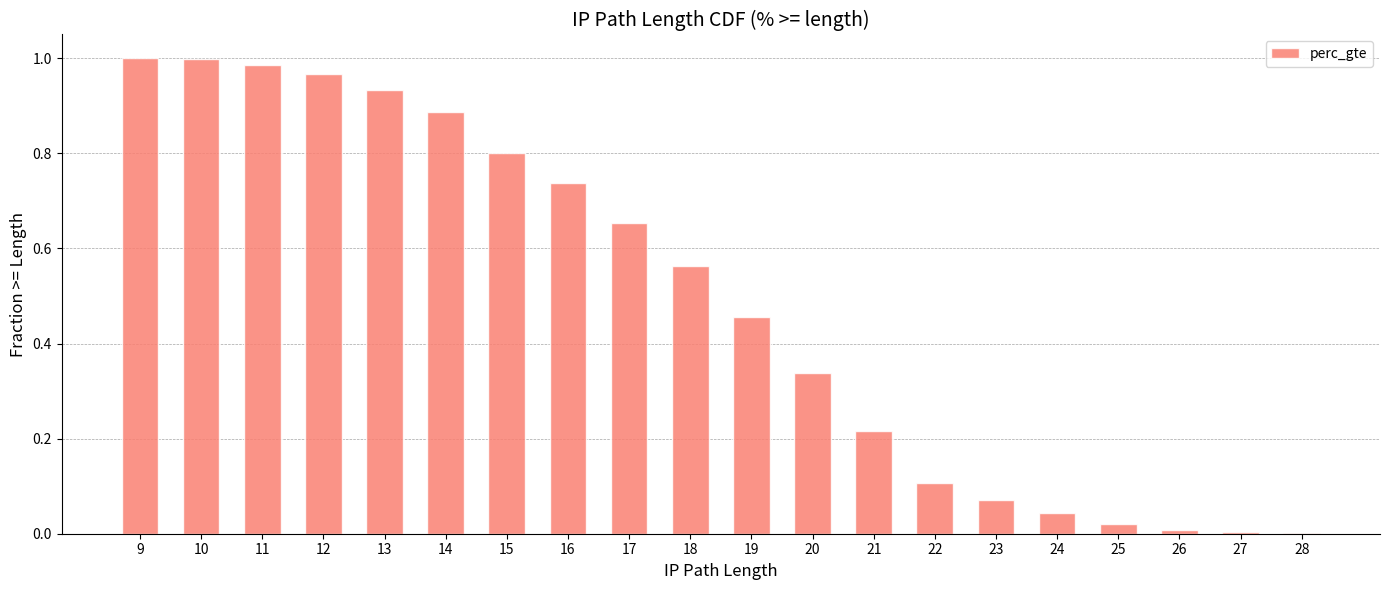

The value at 9 is 1.7. True or false?

False